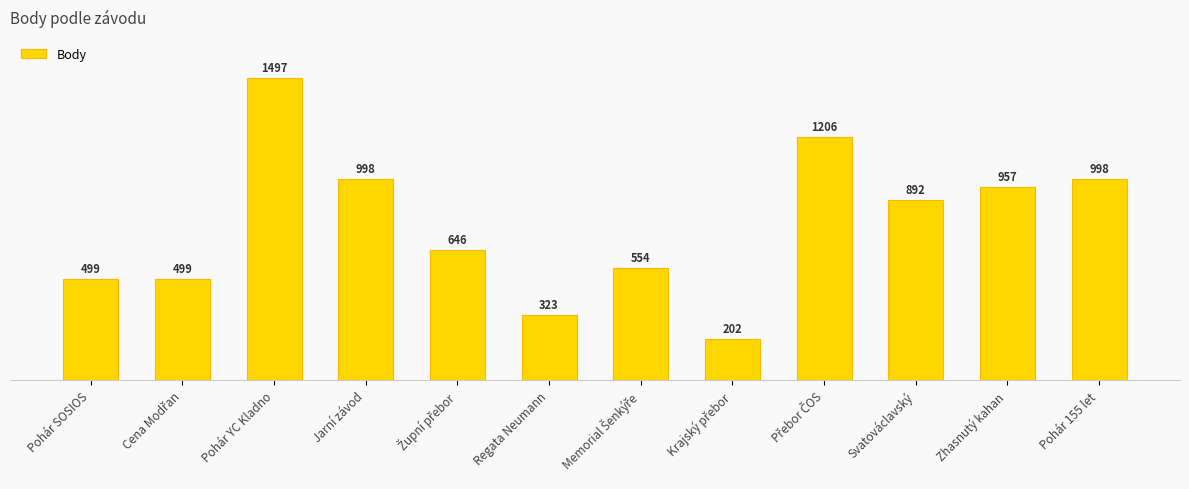

What is the value of the 8th bar from the left?

202